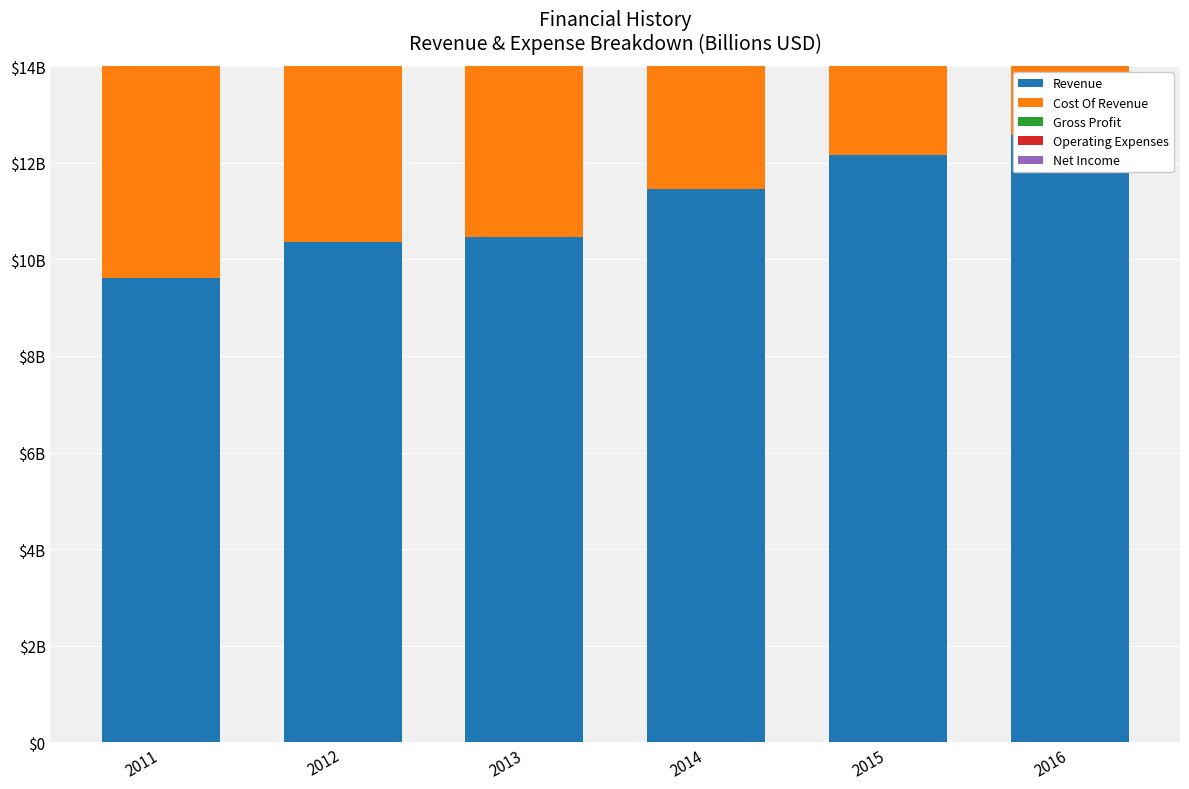

List the labels in order of Cost Of Revenue value, largest first.

2016, 2015, 2014, 2012, 2013, 2011